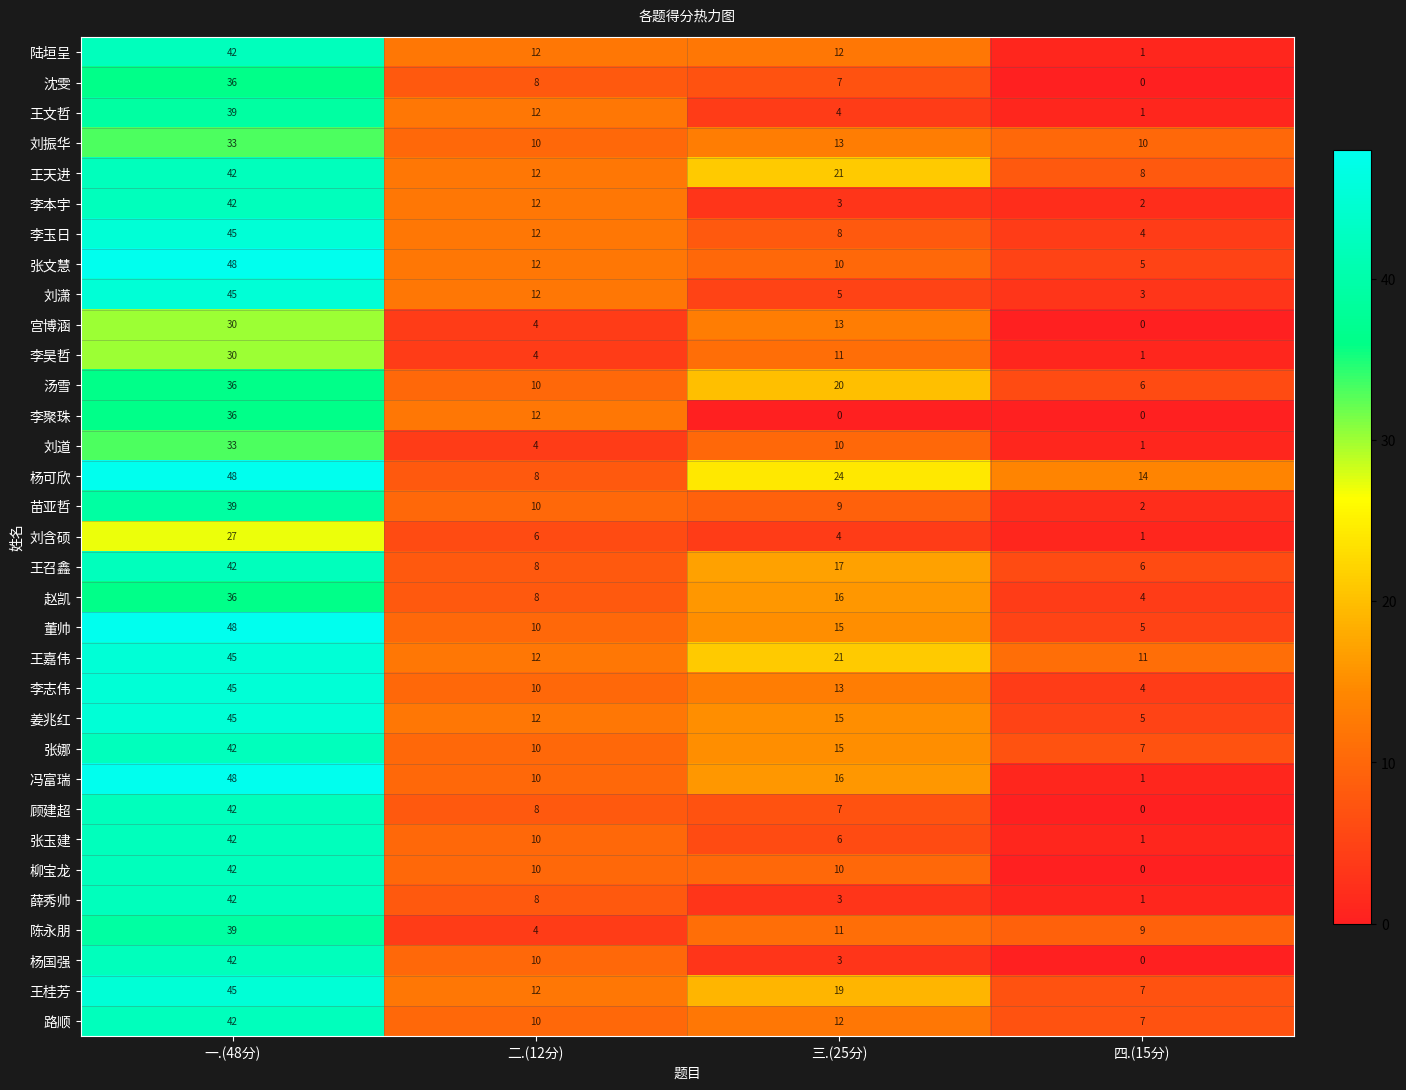

Read the 陆垣呈 value at 一.(48分), to the nearest 5.

40